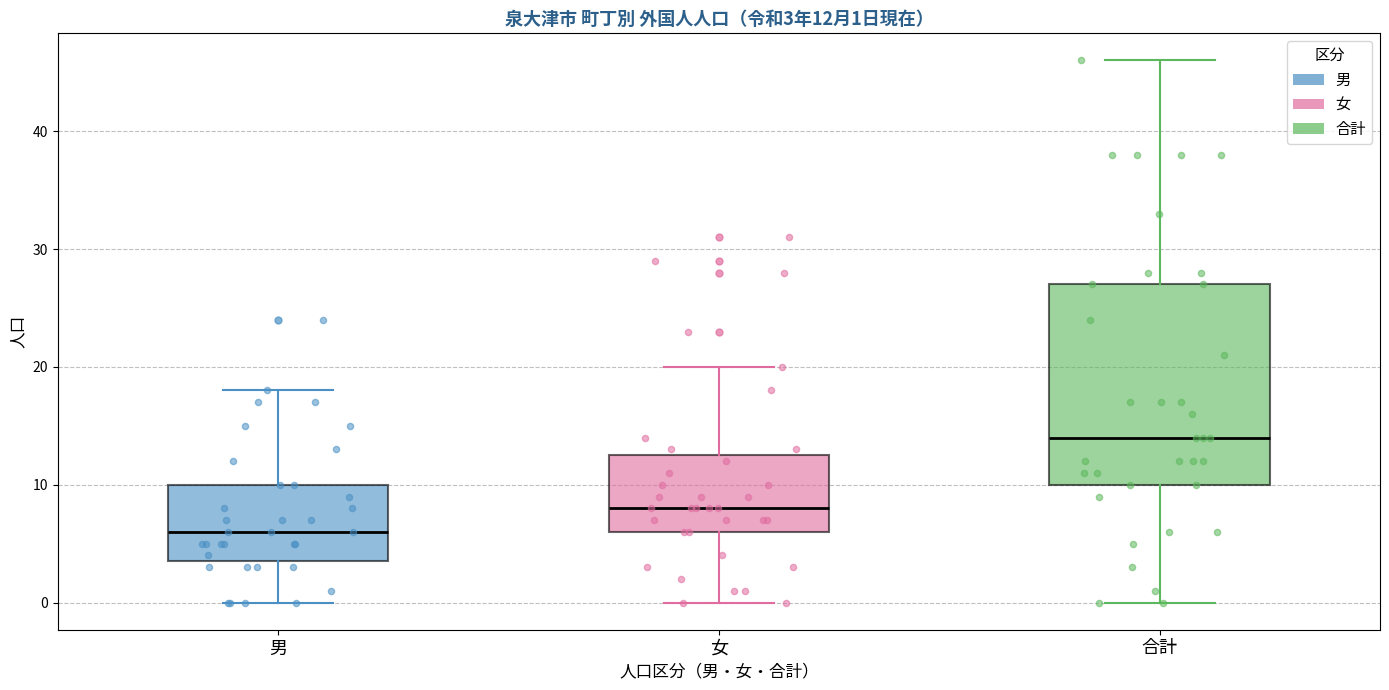

Which box's median line is the highest?

合計